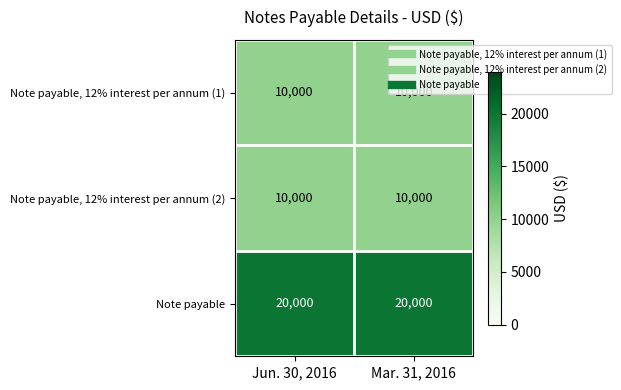

What is the greatest value displayed?

20000